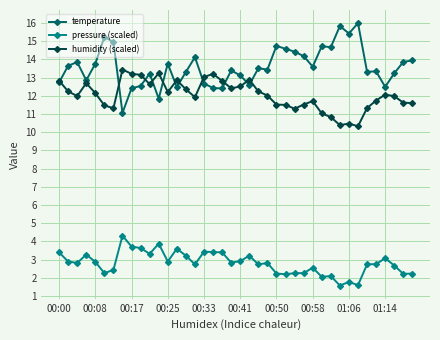

True or false: pressure (scaled) has more than 1 points higher than both neighbors.

True